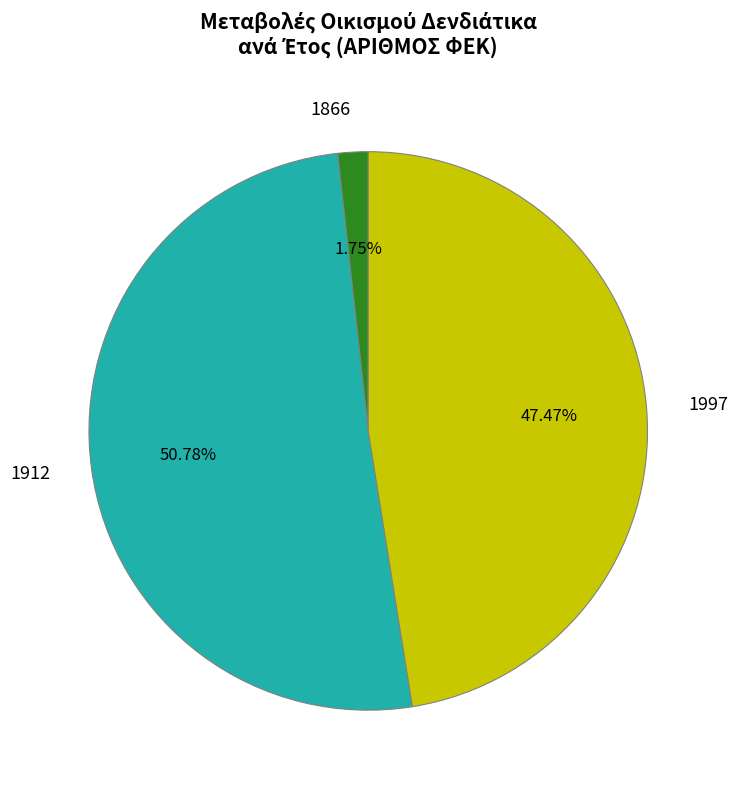

To the nearest percent, what percentage of the pie is 1866?

2%